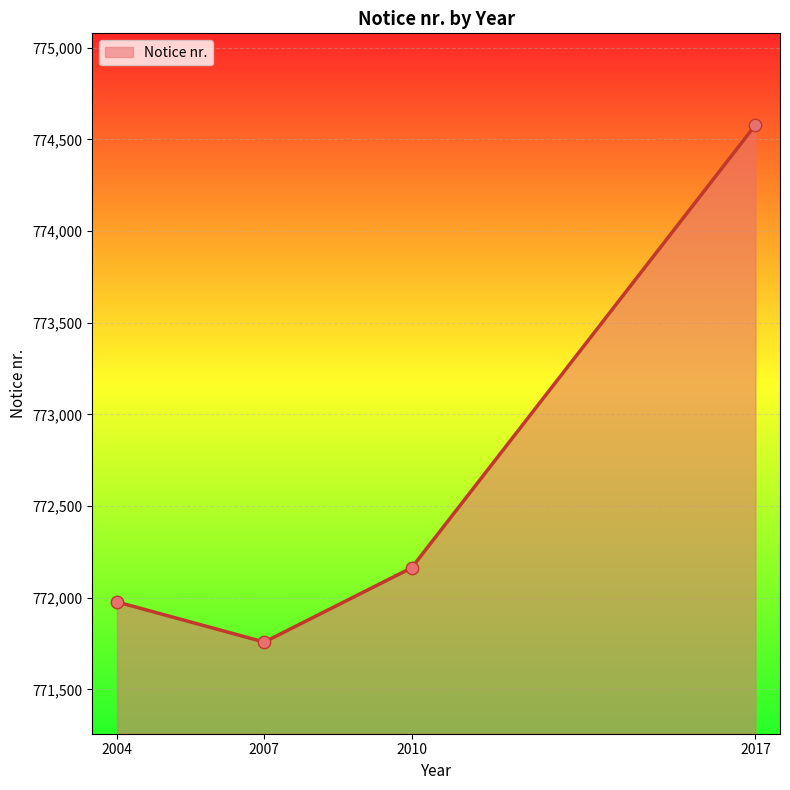

Which has a higher value, 2004 or 2007?

2004